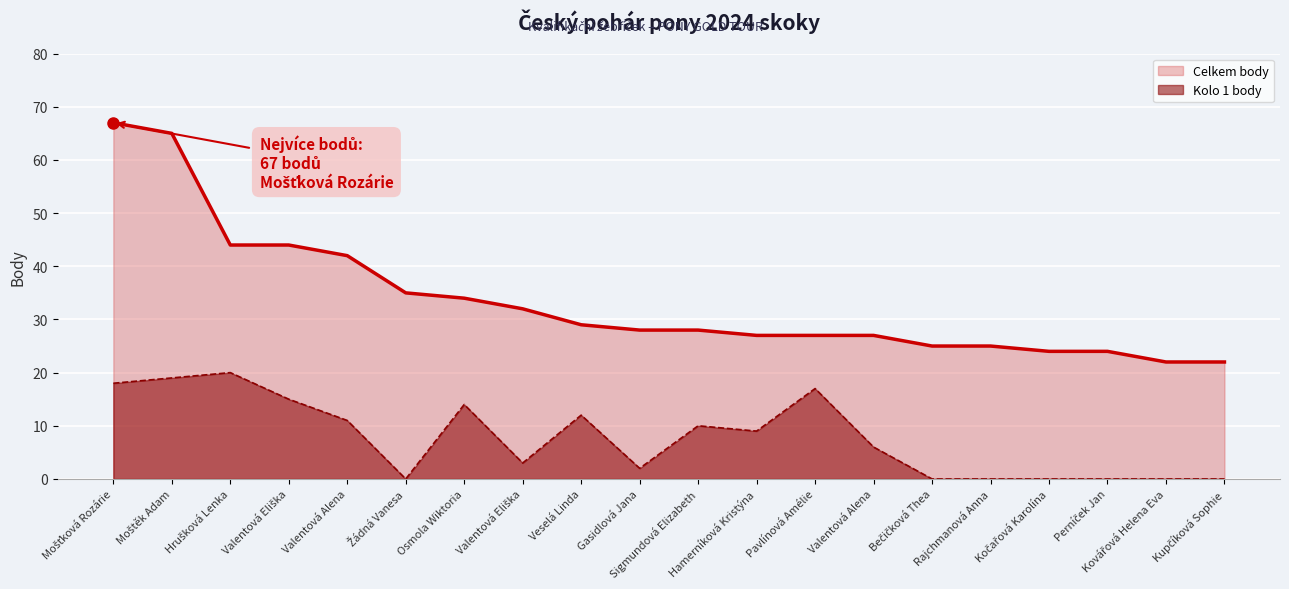

True or false: Celkem body has a value of 27 at Pavlínová Amélie.

True